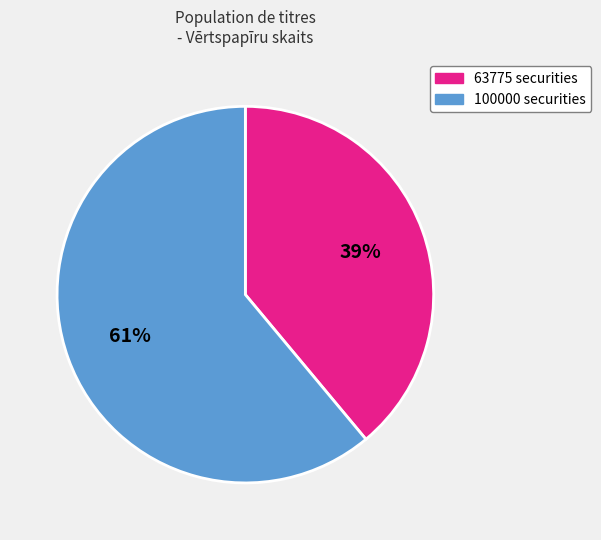

Which slice represents more than half of the pie?

100000